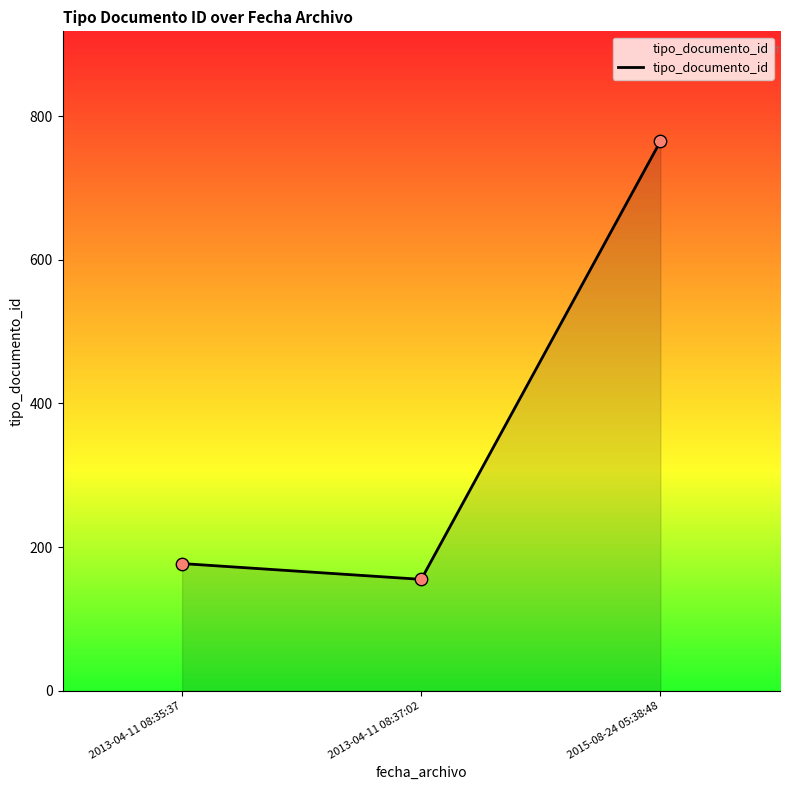

What is the ratio of the value at 2013-04-11 08:37:02 to the value at 2015-08-24 05:38:48?

0.2